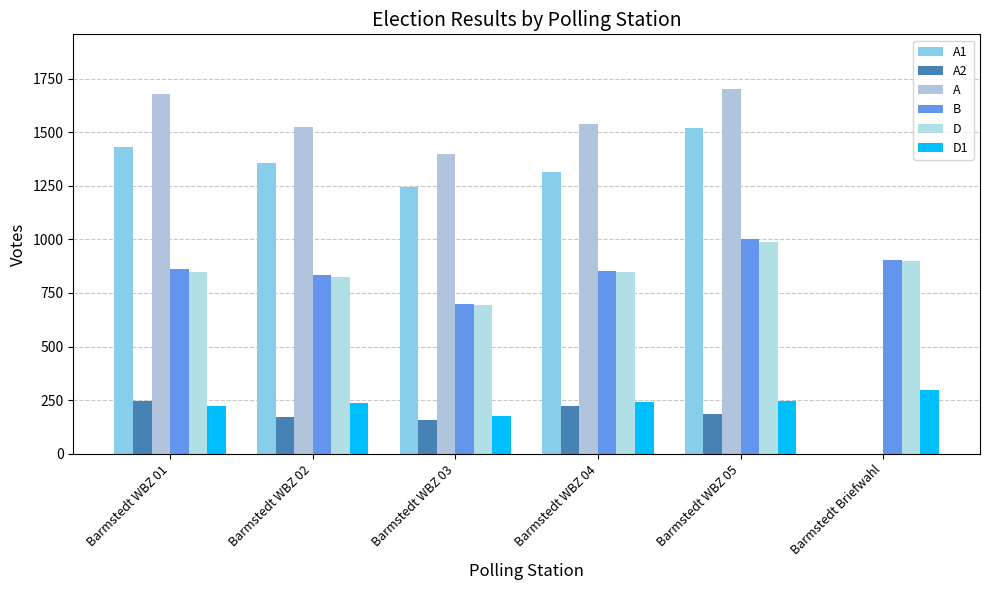

What is the difference between the A1 values at Barmstedt WBZ 05 and Barmstedt WBZ 01?

86